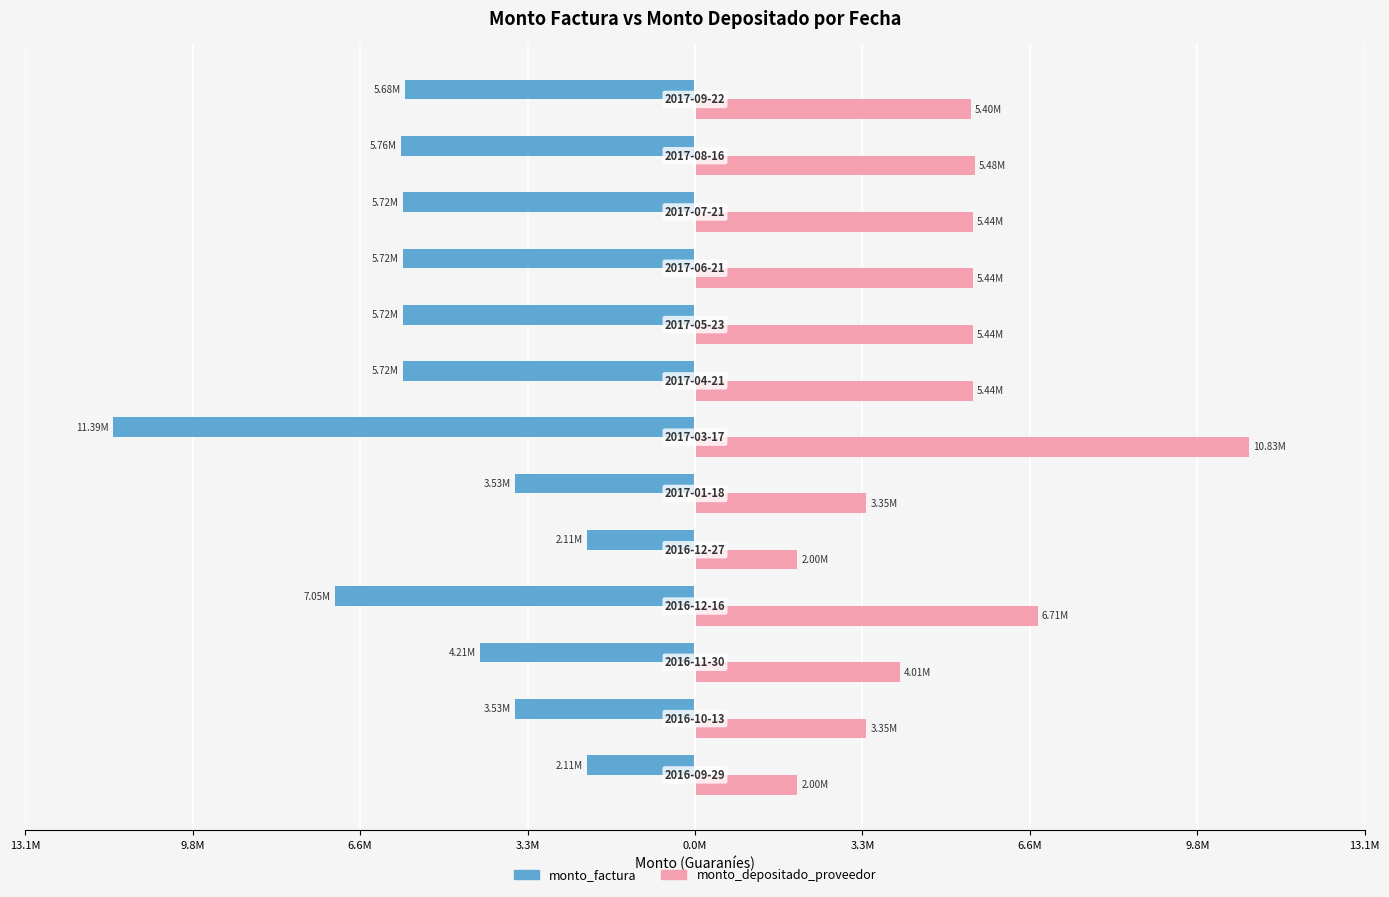

What are all the series names shown in the legend?

monto_factura, monto_depositado_proveedor